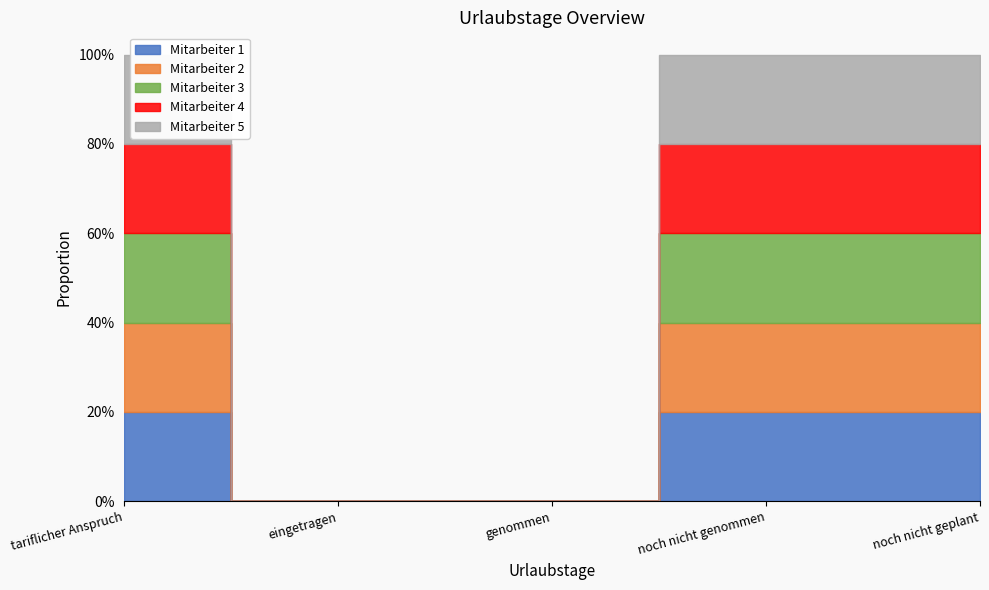

Which series has the largest total across all categories?

Mitarbeiter 1